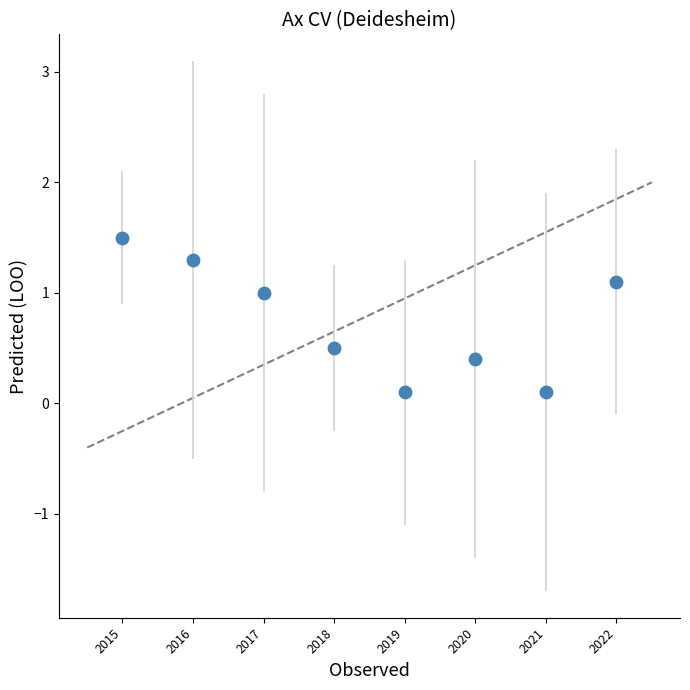

What is the range of Y values (max minus min)?

1.4